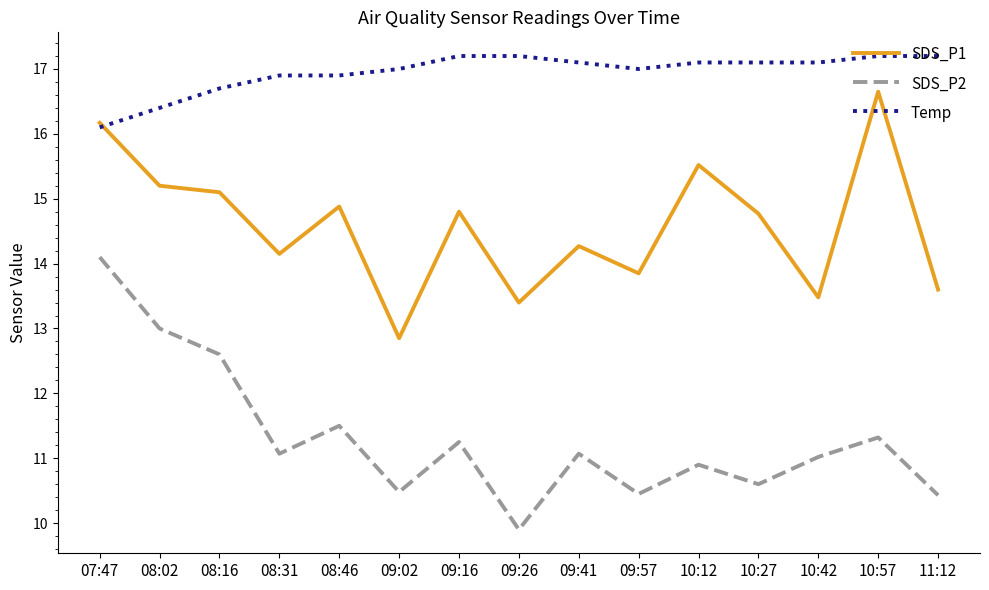

Read the Temp value at 08:31.

16.9